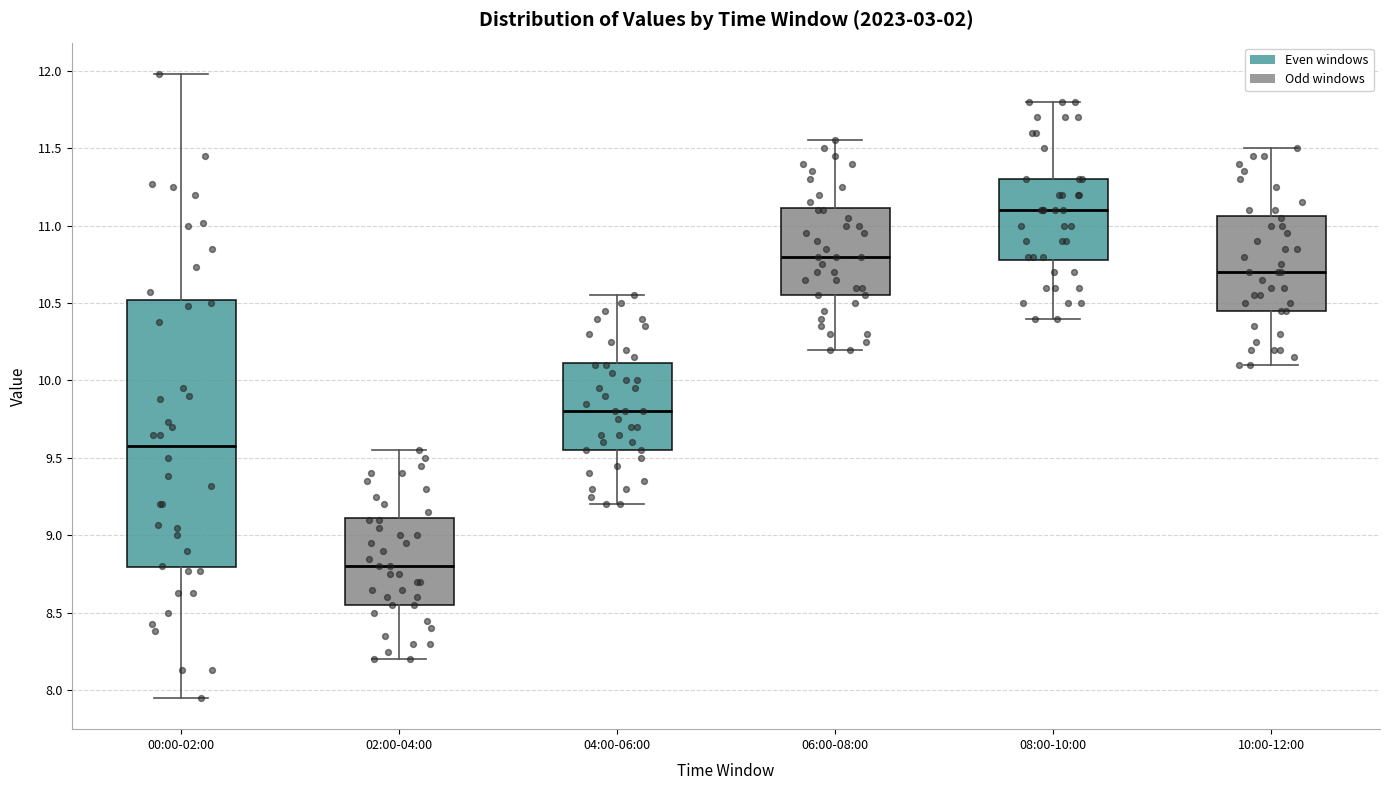

Reading left to right, read every box against the y-axis: the position of its median line, the range the box covers, and the ends of its whiskers. The values are not printed on the chart, so give them approximately, as read against the axis.

00:00-02:00: median 9.60, box 8.80 to 10.50, whiskers 7.95 to 12.00
02:00-04:00: median 8.80, box 8.55 to 9.10, whiskers 8.20 to 9.55
04:00-06:00: median 9.80, box 9.55 to 10.10, whiskers 9.20 to 10.55
06:00-08:00: median 10.80, box 10.55 to 11.10, whiskers 10.20 to 11.55
08:00-10:00: median 11.10, box 10.80 to 11.30, whiskers 10.40 to 11.80
10:00-12:00: median 10.70, box 10.45 to 11.05, whiskers 10.10 to 11.50